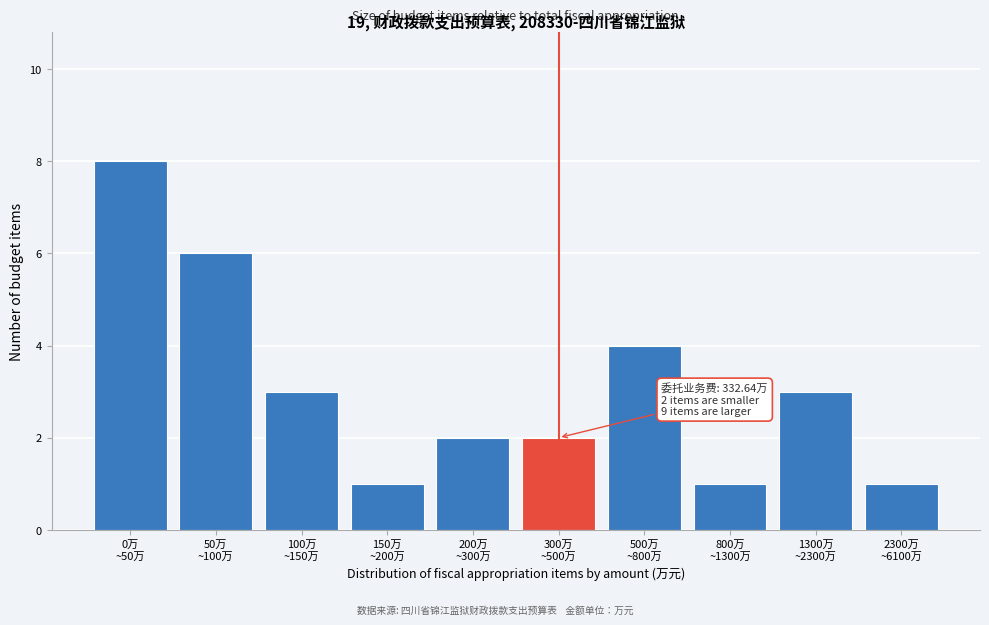

Reading right to left, what are all the values shown in this chart?

1	3	1	4	2	2	1	3	6	8